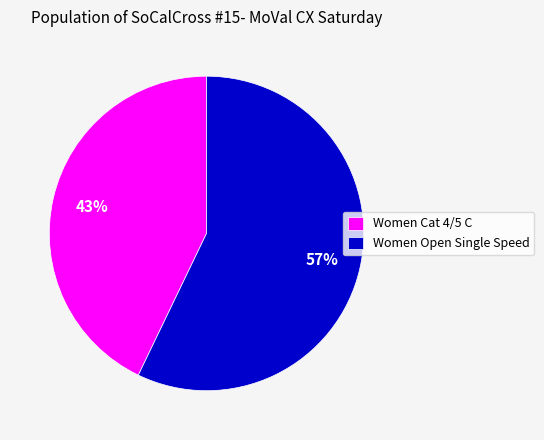

To the nearest percent, what is the difference between the Women Open Single Speed and Women Cat 4/5 C slice percentages?

14%